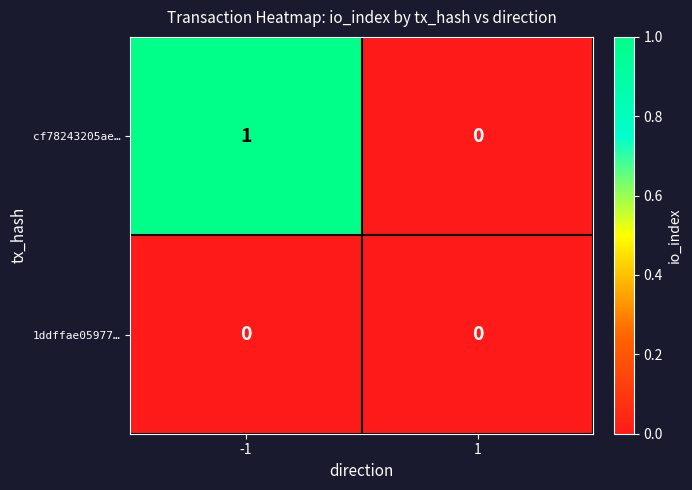

Rank the series at -1 from highest to lowest value.

cf78243205ae…, 1ddffae05977…